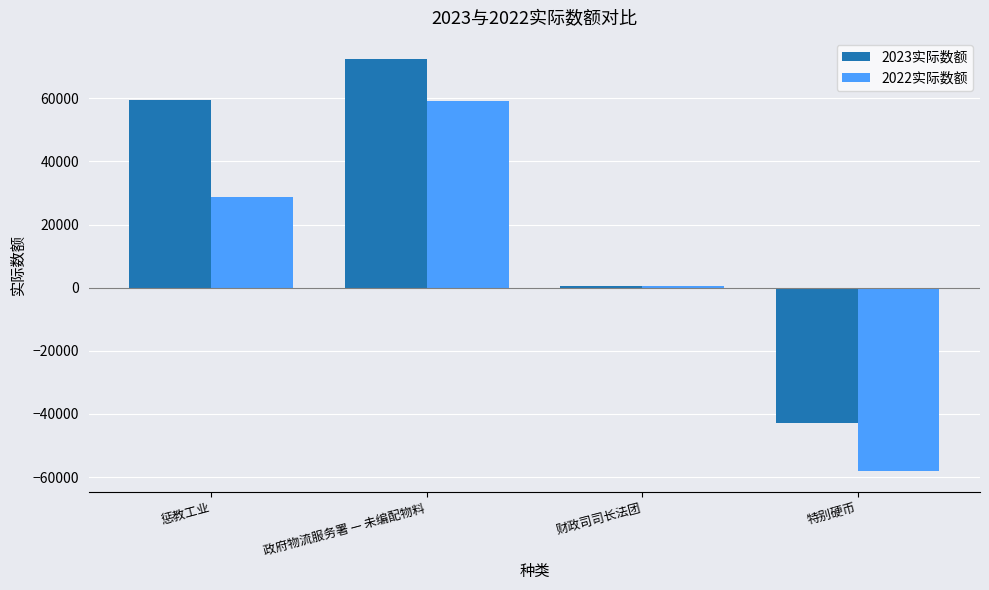

True or false: 2022实际数额 has a value of 59231 at 政府物流服务署 — 未编配物料.

True